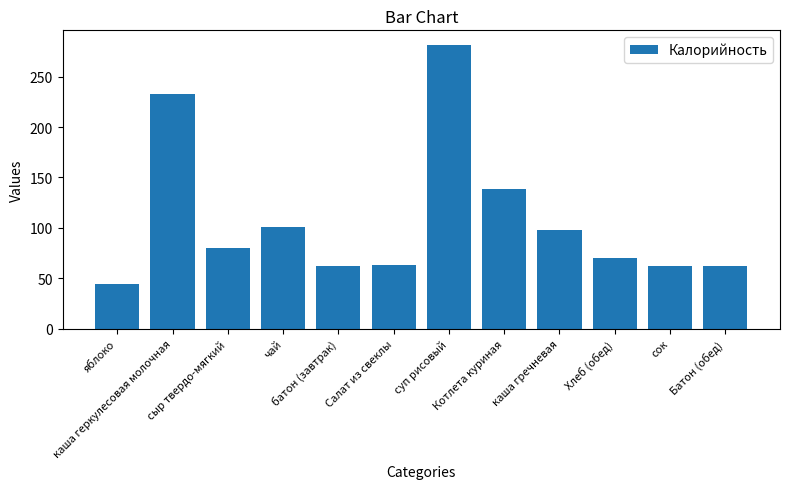

What is the value of the 9th bar from the left?

97.8